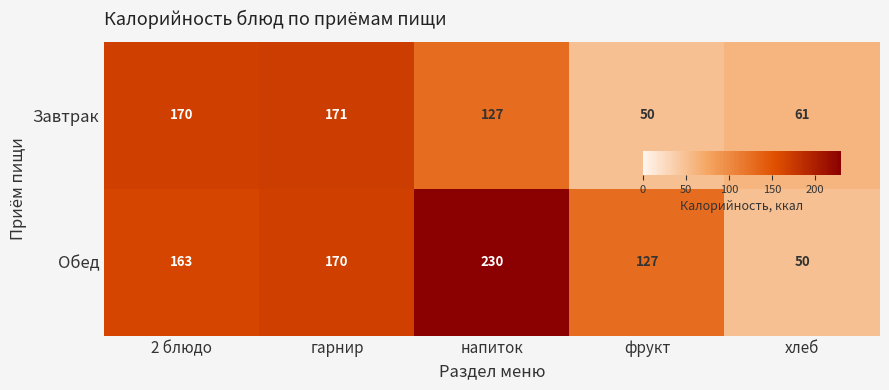

Reading left to right, extract all data points from this chart.

Завтрак: 2 блюдо=170	гарнир=171	напиток=127	фрукт=50	хлеб=61
Обед: 2 блюдо=163	гарнир=170	напиток=230	фрукт=127	хлеб=50